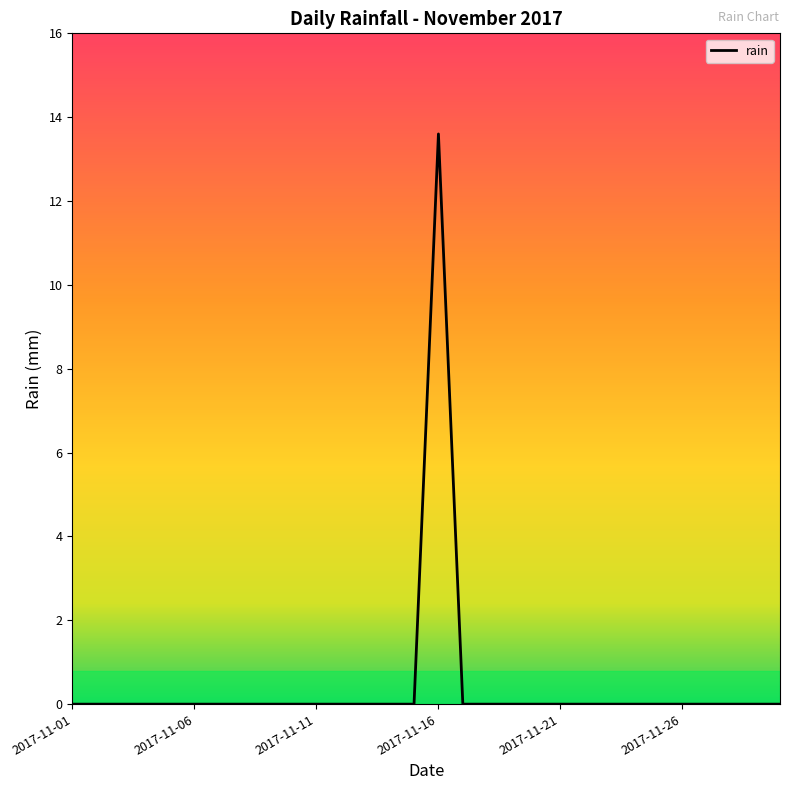

What is the difference between the maximum and minimum values?

13.6